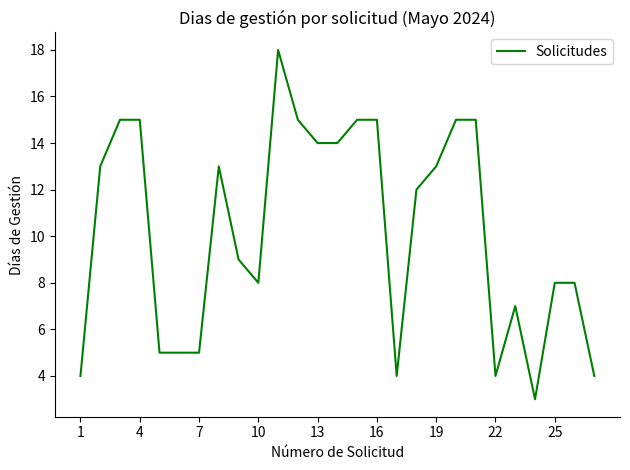

What is the greatest value displayed?

18